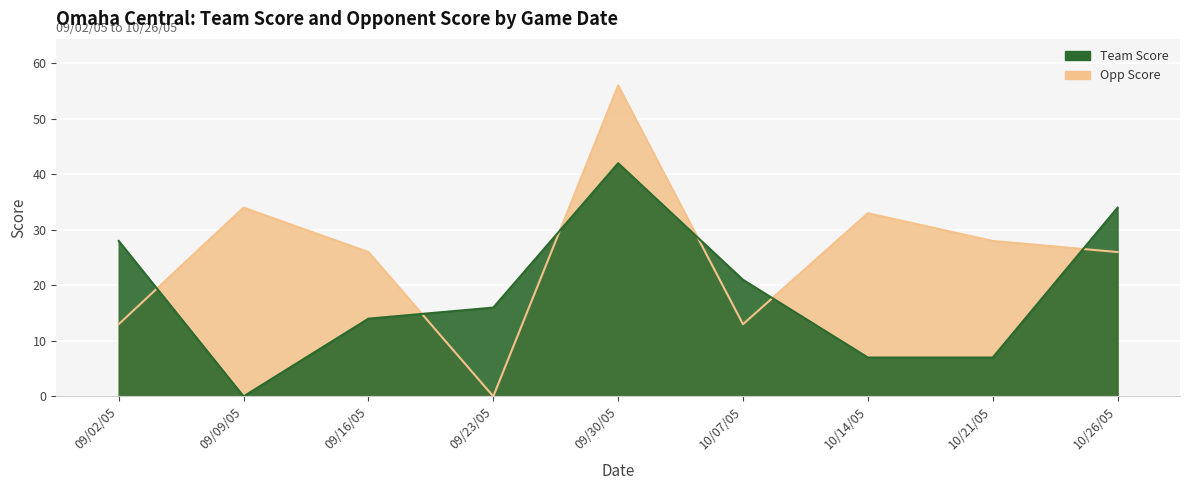

What position from the right is 10/26/05?

1